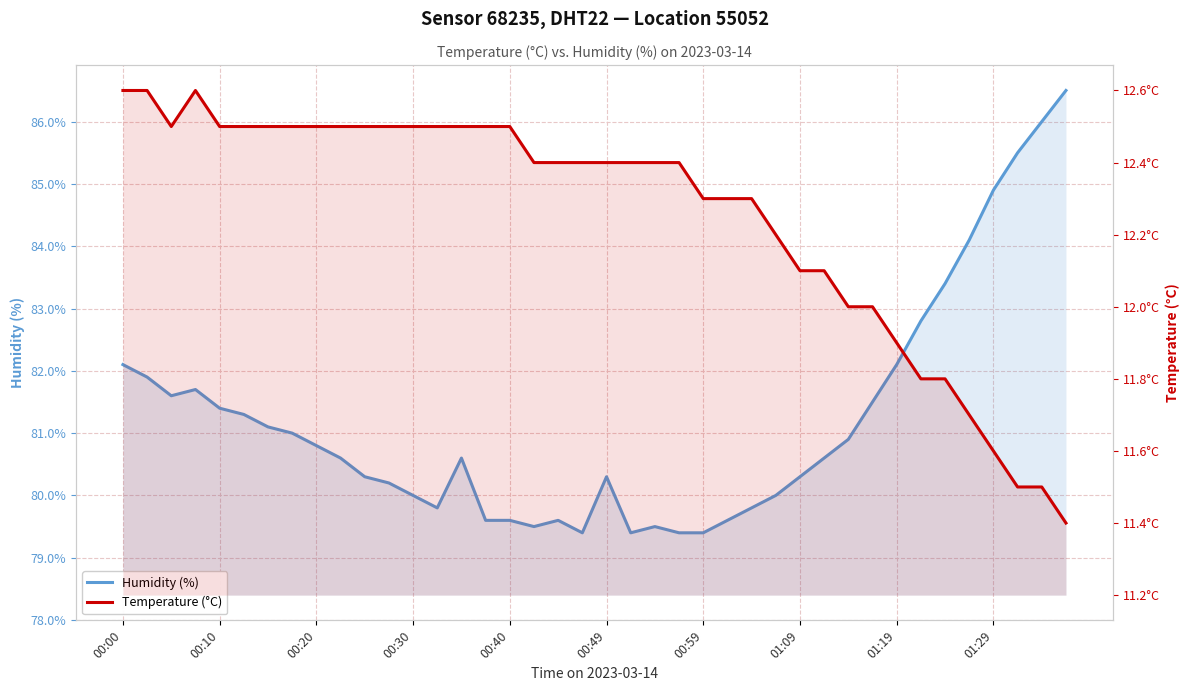

Rank the series by their average value, from highest to lowest.

humidity, temperature